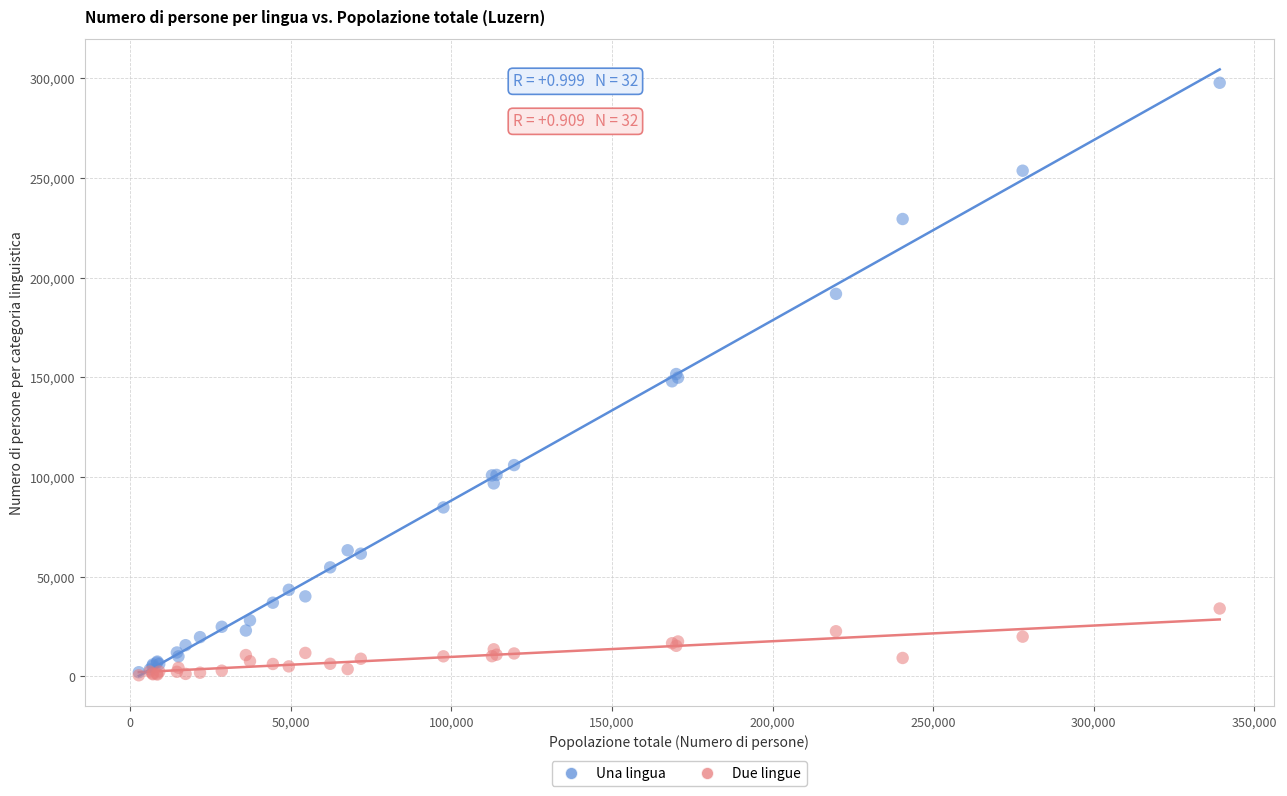

Which series reaches the maximum Y coordinate?

Una lingua